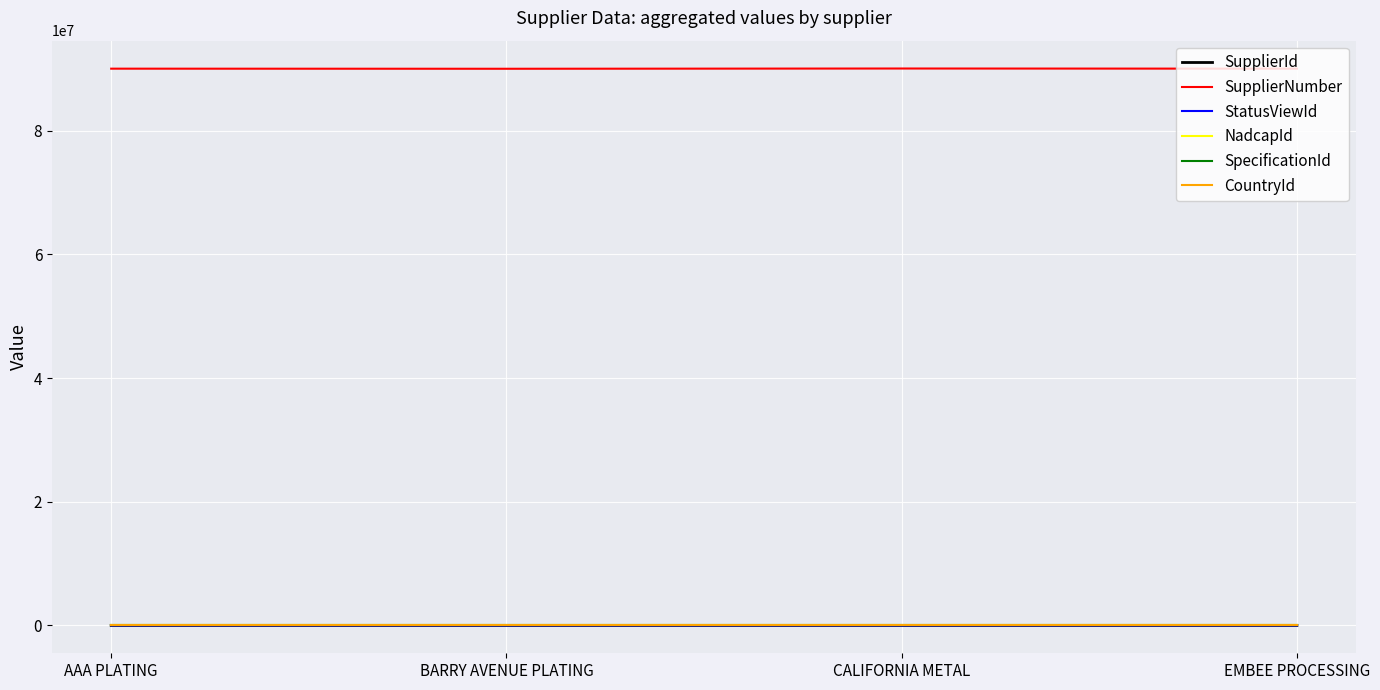

The value of SupplierNumber at BARRY AVENUE PLATING is 90008061. True or false?

True